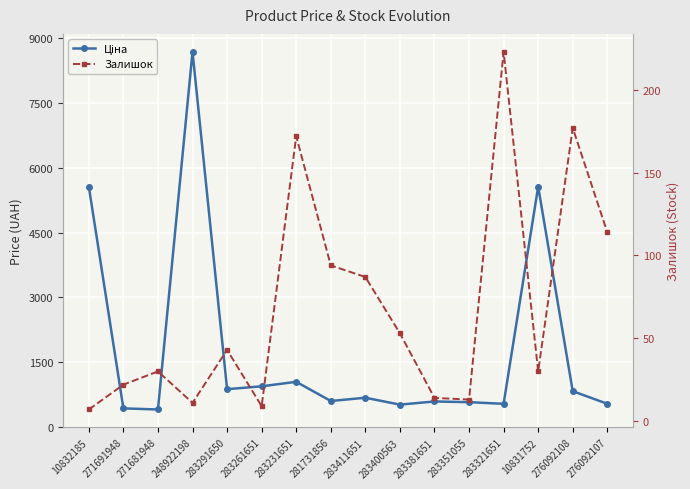

What is the average value of the Залишок series?

68.7